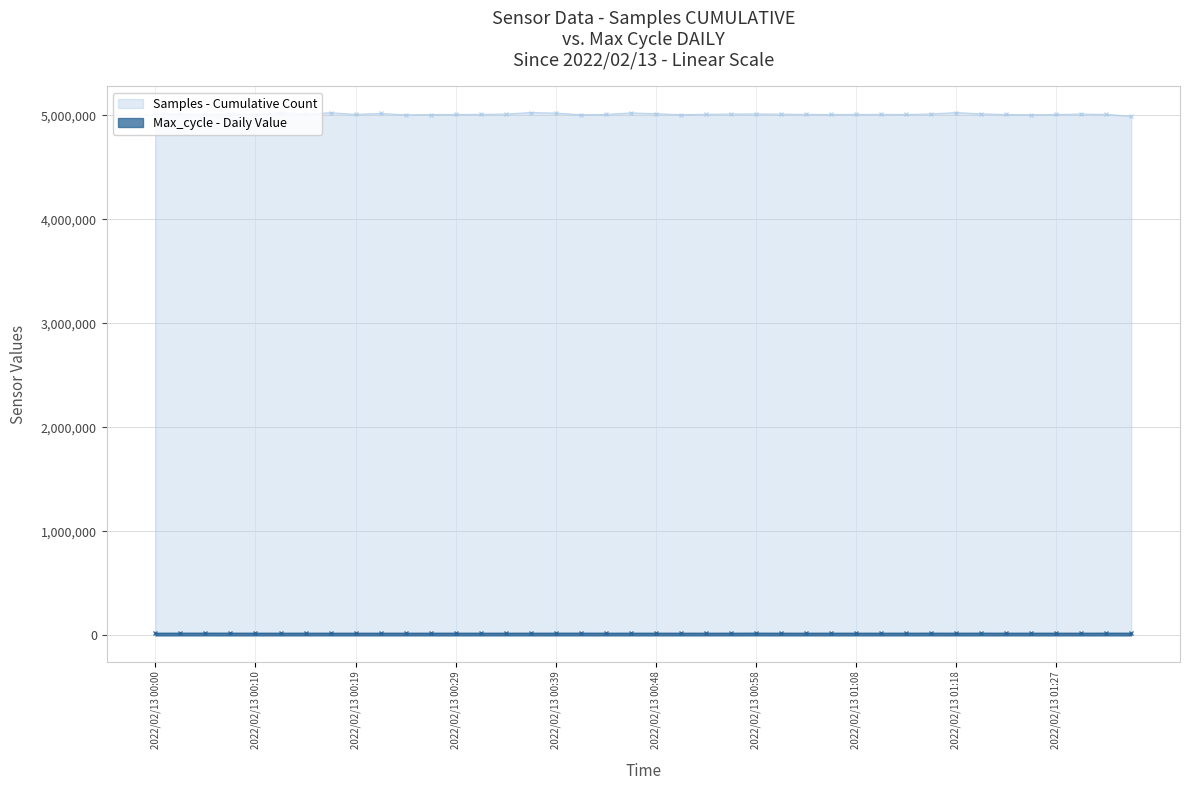

What is the spread (max minus min) of values at 2022/02/13 01:32?

4988853